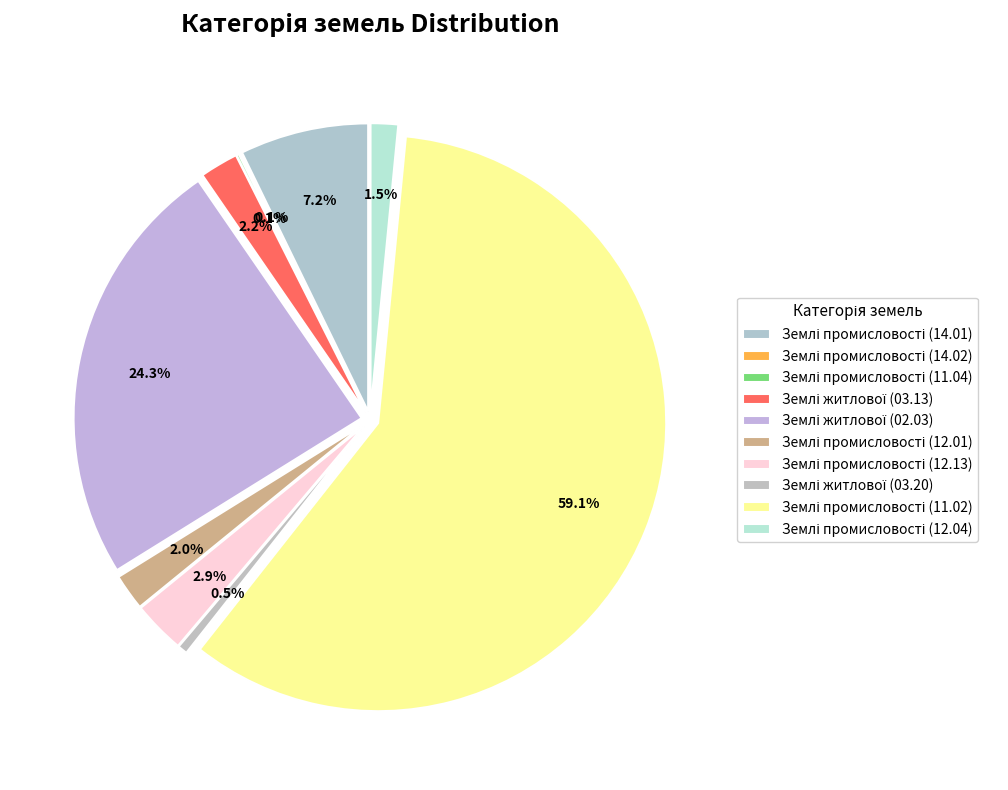

Is Землі промисловості (12.04) the majority of the pie?

No